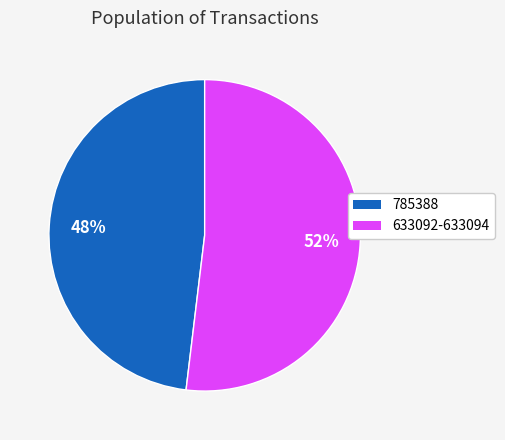

To the nearest percent, what is the difference between the largest and smallest slice percentages?

4%